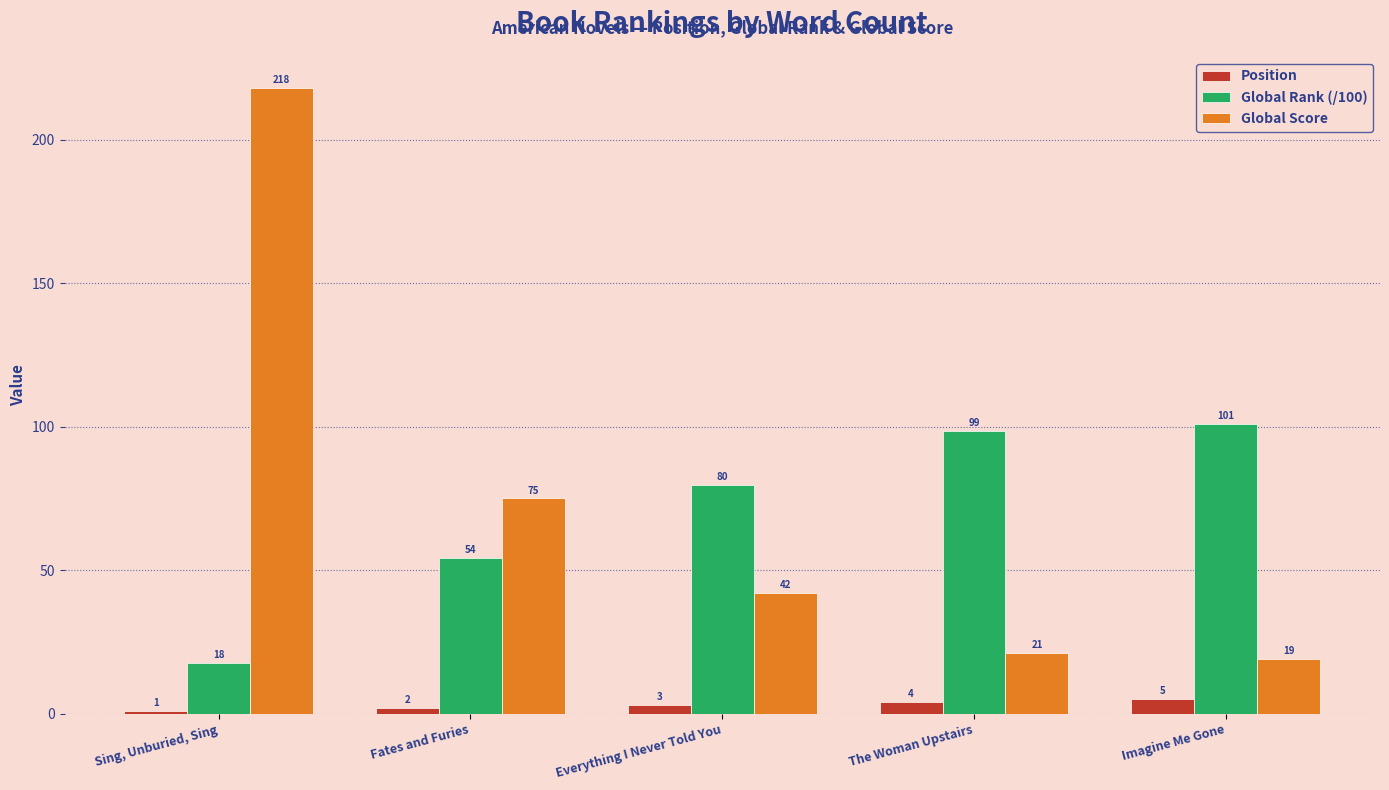

At which category is the sum across all series the highest?

Sing, Unburied, Sing